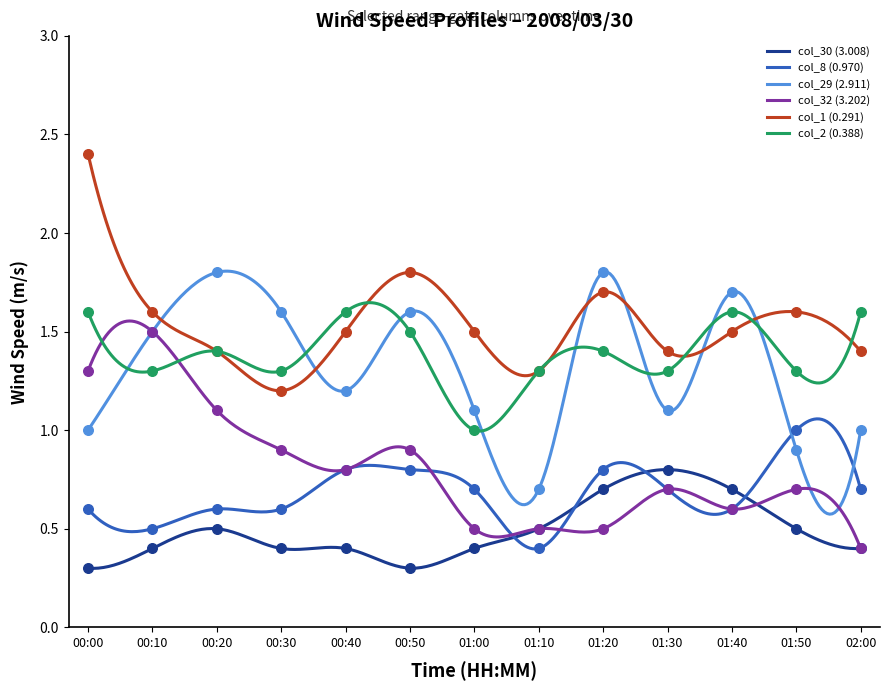

Which series contains the lowest Y value?

col_30 (3.008)